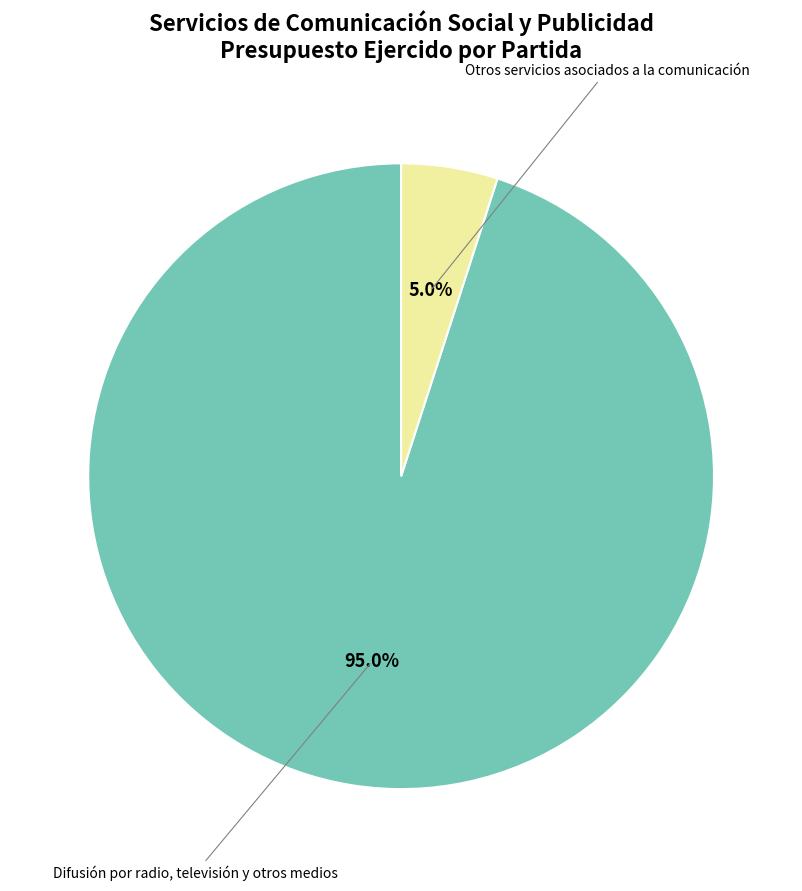

To the nearest percent, what portion does Difusión por radio, televisión y otros medios represent?

95%